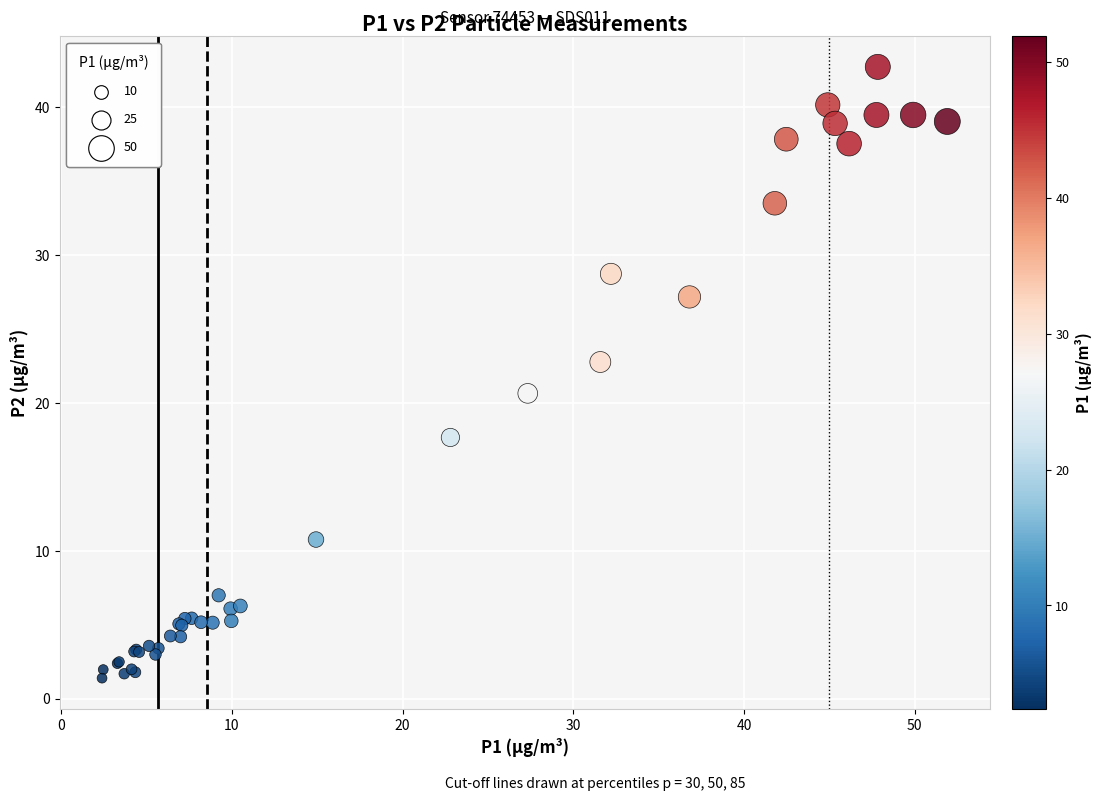

What Y value in the scatter plot is closest to 22?

22.8